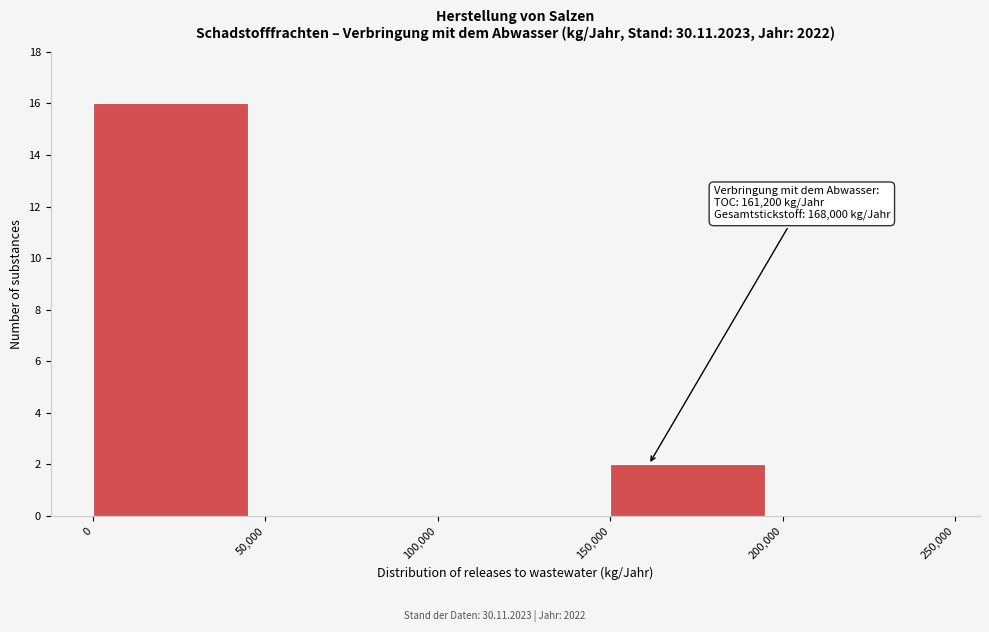

Which range on the x-axis has the tallest bar?

0 to 50,000